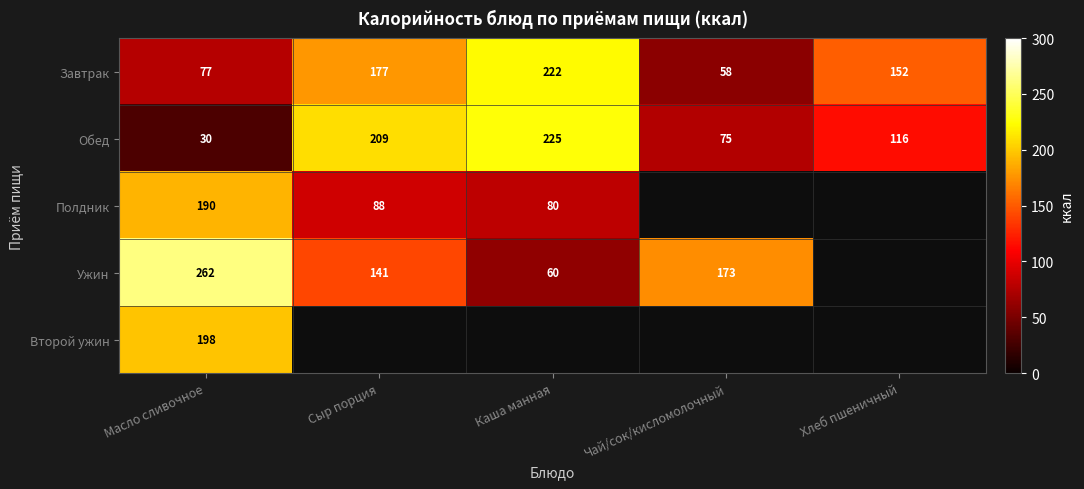

What is the difference between the highest and lowest values at Масло сливочное?

232